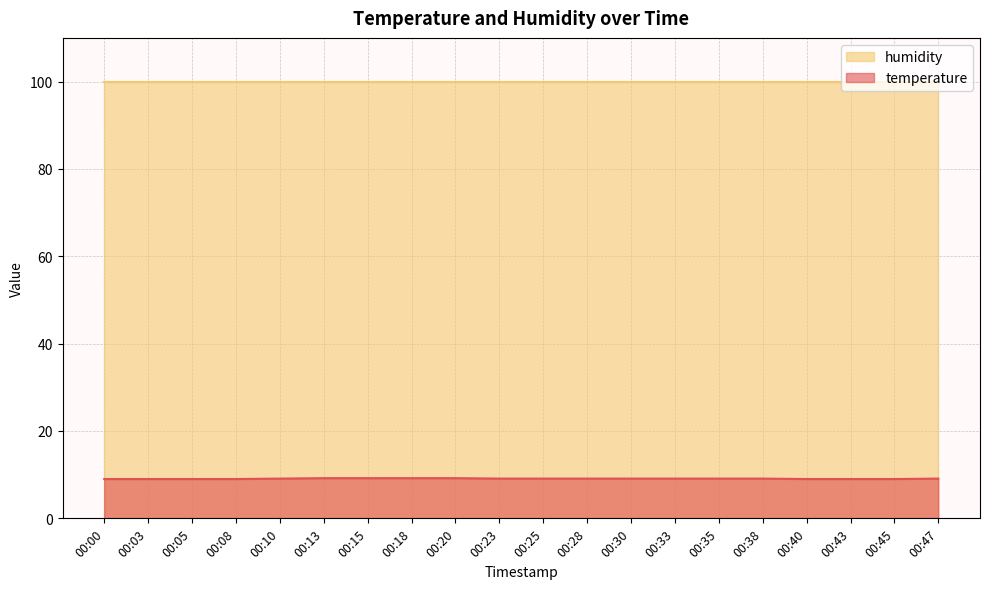

At which label is the value closest to 9?

00:00